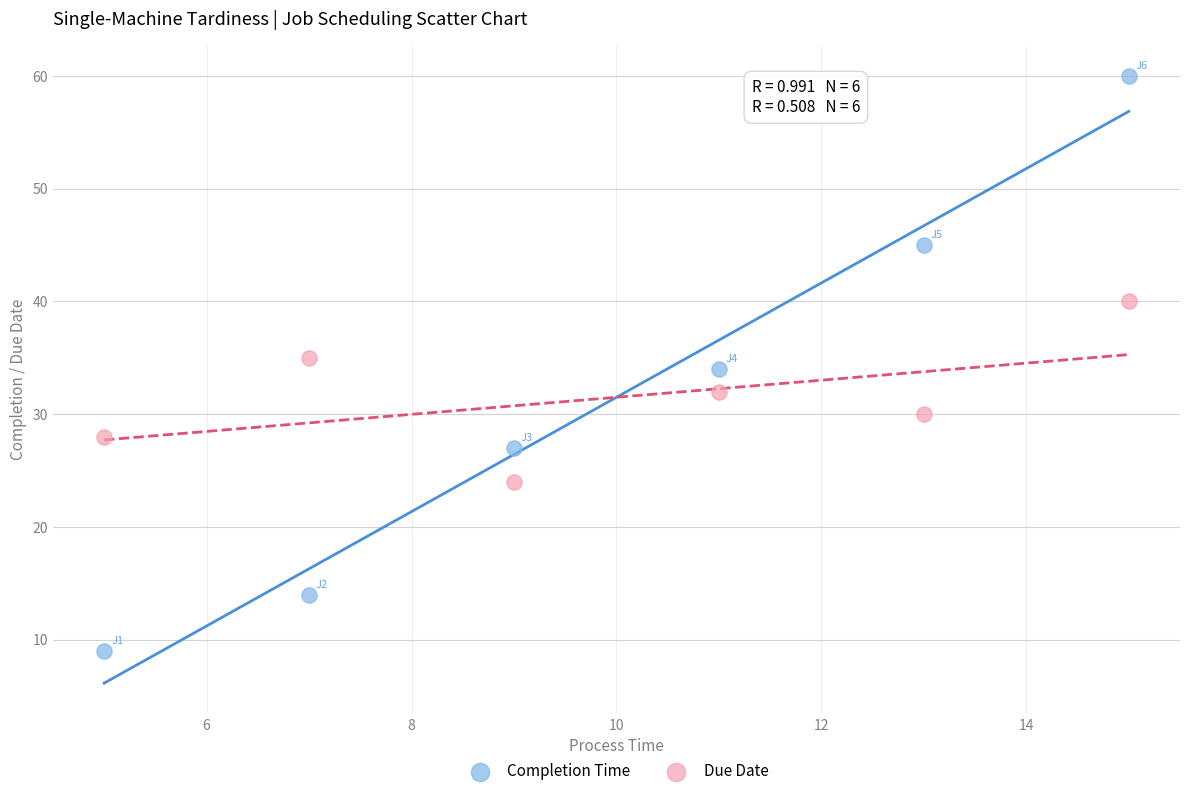

Across all data points, what is the range of Y values (max minus min)?

51